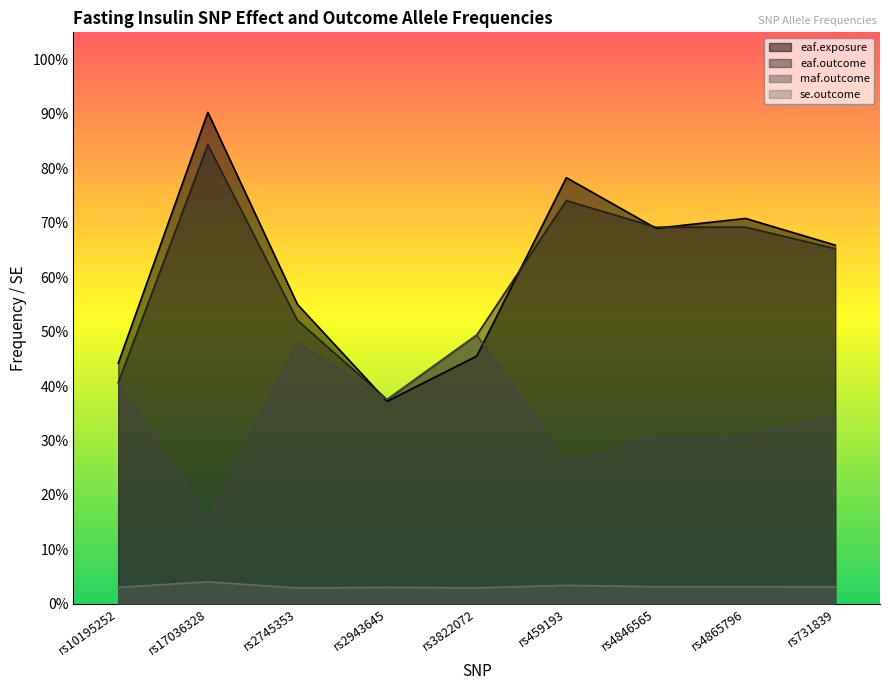

Reading left to right, extract all data points from this chart.

eaf.exposure: rs10195252=0.4	rs17036328=0.9	rs2745353=0.6	rs2943645=0.4	rs3822072=0.5	rs459193=0.8	rs4846565=0.7	rs4865796=0.7	rs731839=0.7
eaf.outcome: rs10195252=0.4	rs17036328=0.8	rs2745353=0.5	rs2943645=0.4	rs3822072=0.5	rs459193=0.7	rs4846565=0.7	rs4865796=0.7	rs731839=0.7
maf.outcome: rs10195252=0.4	rs17036328=0.2	rs2745353=0.5	rs2943645=0.4	rs3822072=0.5	rs459193=0.3	rs4846565=0.3	rs4865796=0.3	rs731839=0.3
se.outcome: rs10195252=0.0	rs17036328=0.0	rs2745353=0.0	rs2943645=0.0	rs3822072=0.0	rs459193=0.0	rs4846565=0.0	rs4865796=0.0	rs731839=0.0